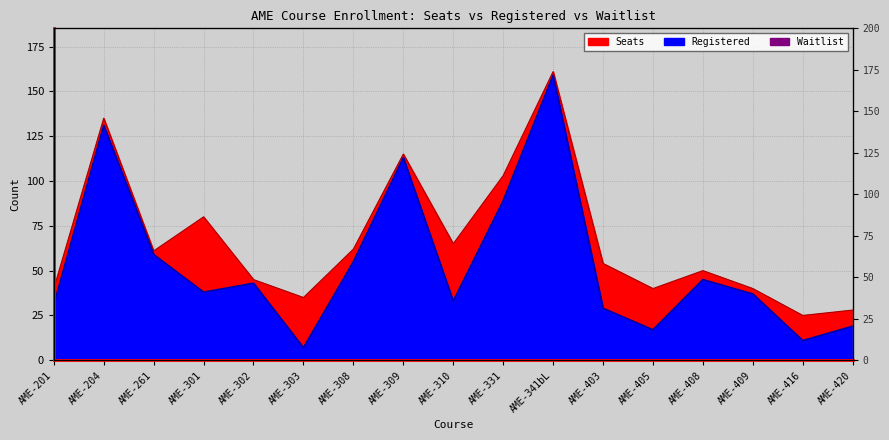

Which series changed the most between AME-302 and AME-331?

Seats